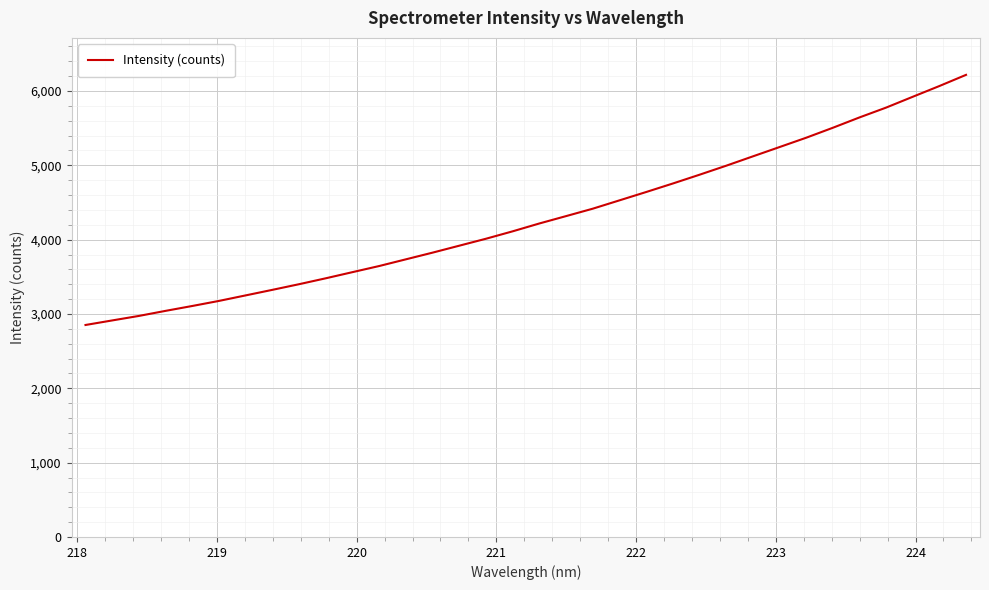

What is the difference between the maximum and minimum values?

3365.4